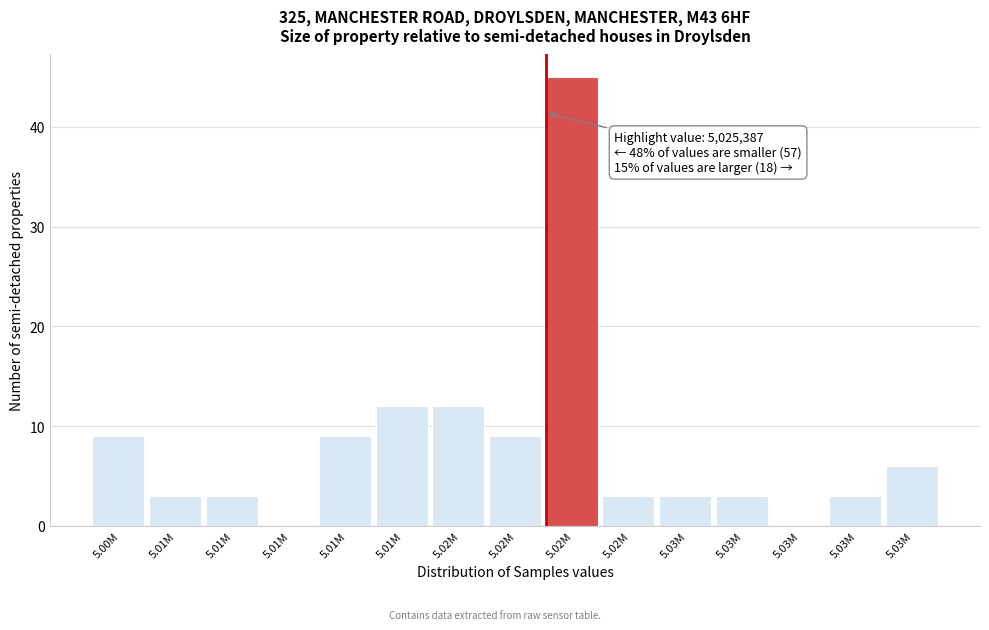

How many series are shown in this chart?

1